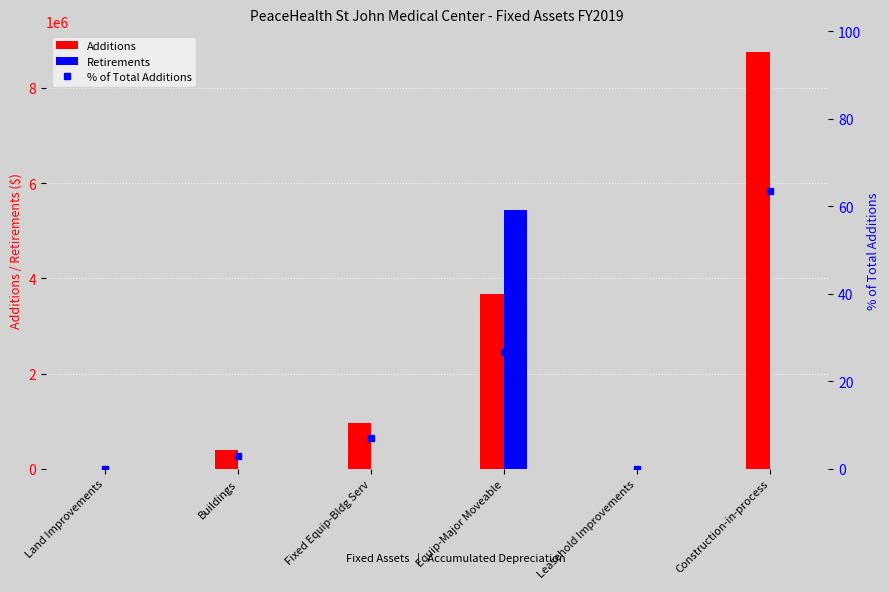

Which series changed the most between Equip-Major Moveable and Leasehold Improvements?

Retirements